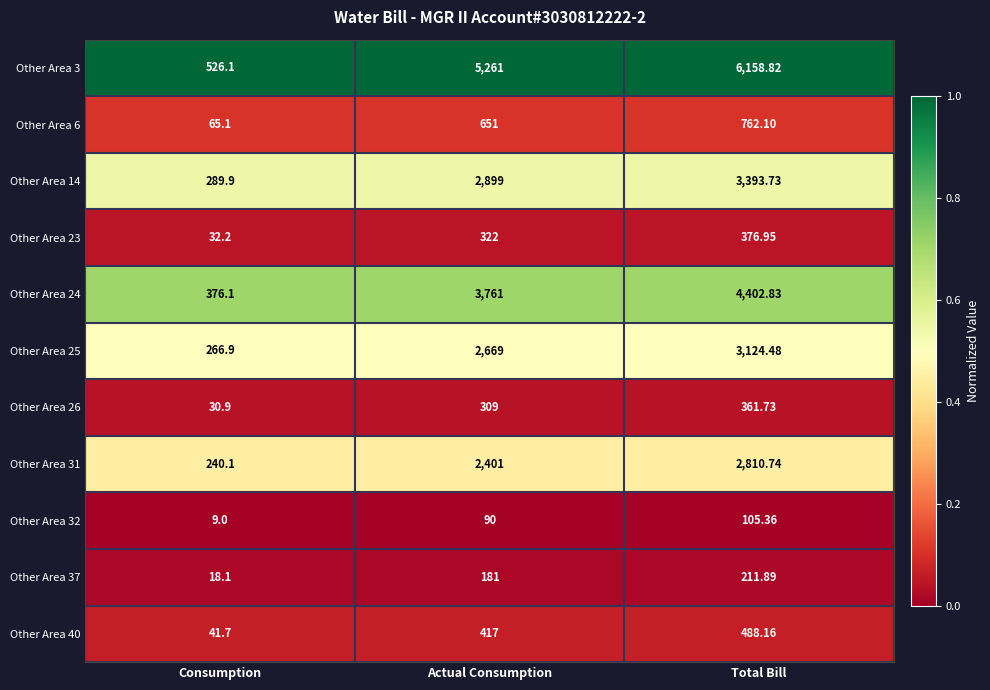

Where is Other Area 6 nearest to the value 413?

Actual Consumption